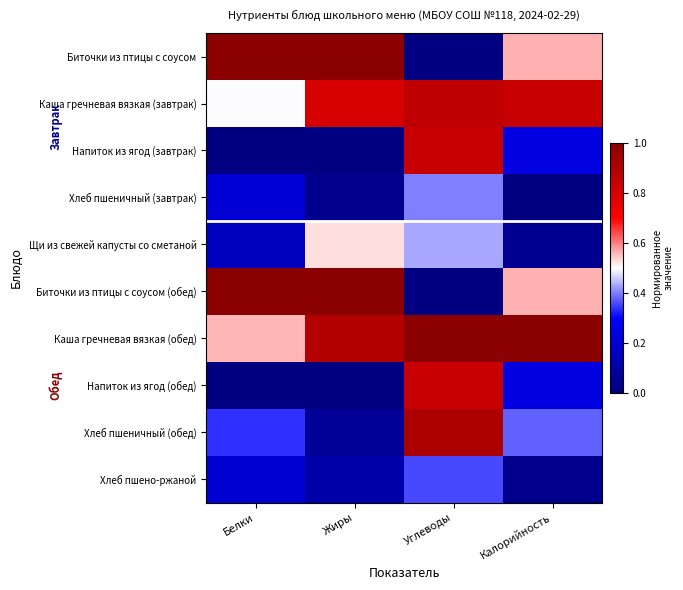

What is the maximum value shown in the chart?

1.0